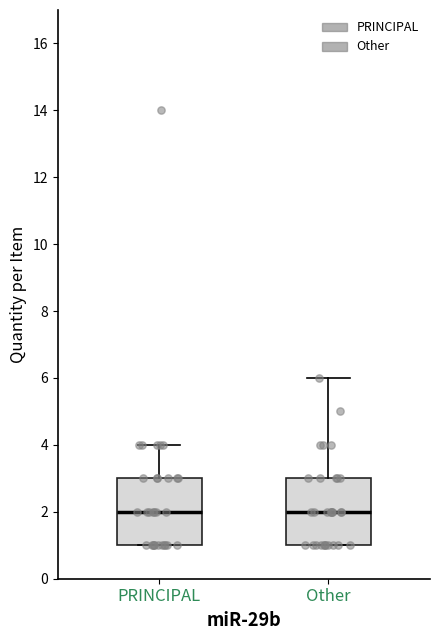

Reading left to right, transcribe this box plot: for each box, give where its median line is, the range the box spans, and where its two whiskers end, as read against the y-axis. The values are not printed on the chart, so give them approximately, as read against the axis.

PRINCIPAL: median 2, box 1 to 3, whiskers 1 to 4
Other: median 2, box 1 to 3, whiskers 1 to 6